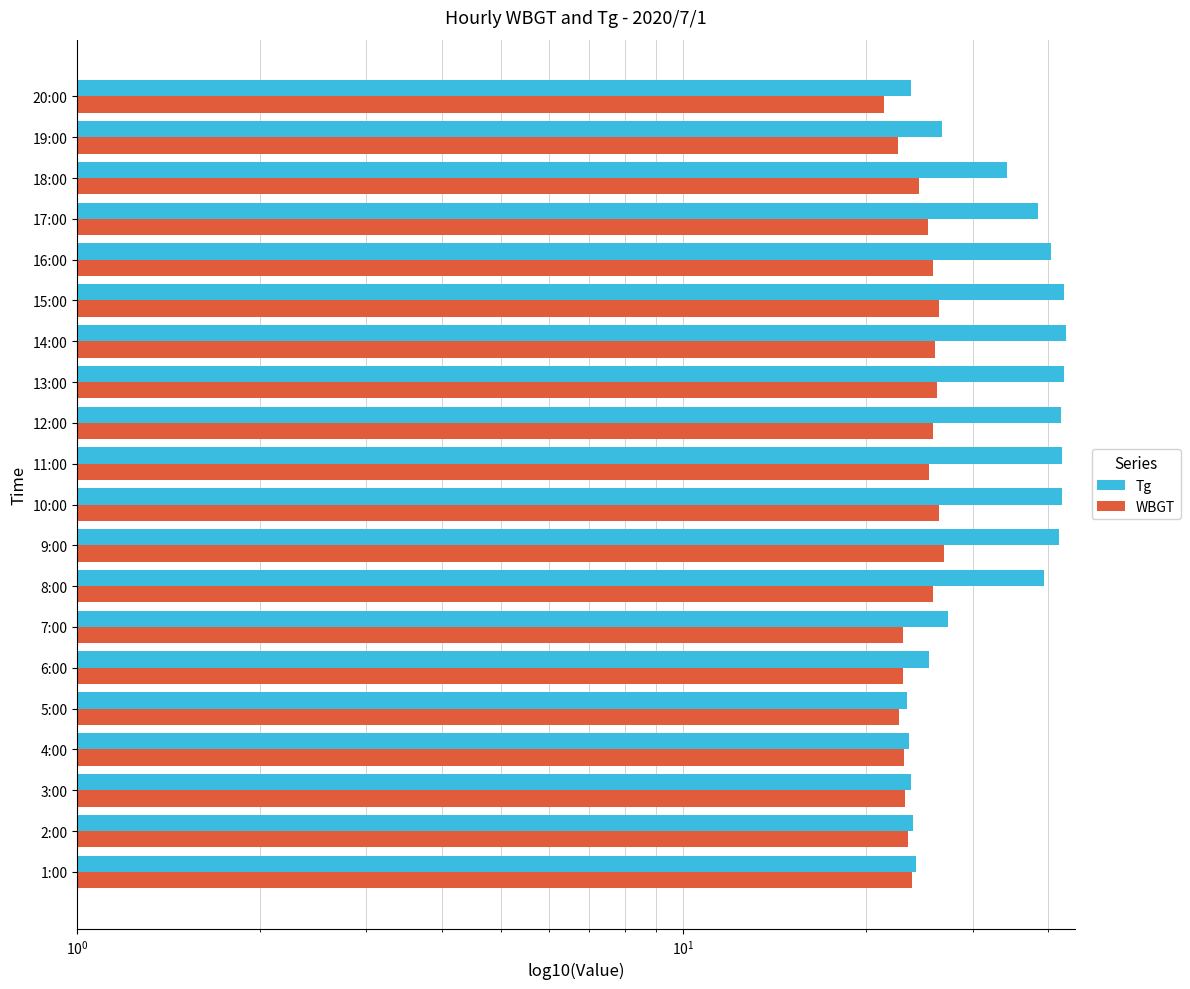

What is the difference between the maximum and minimum values in the WBGT series?

5.5